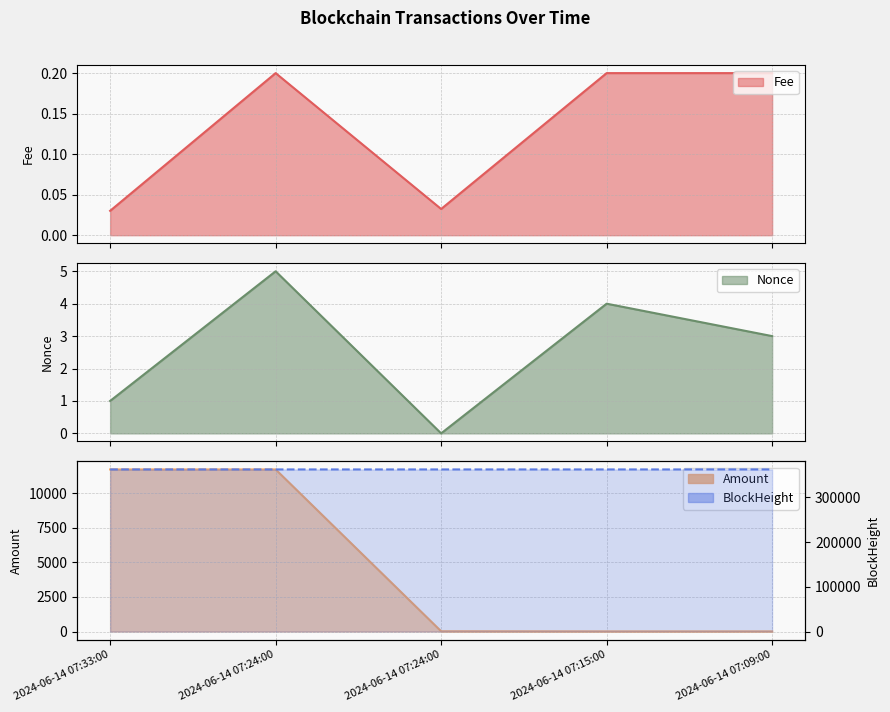

What is the spread (max minus min) of values at 2024-06-14 07:33:00?

362169.0